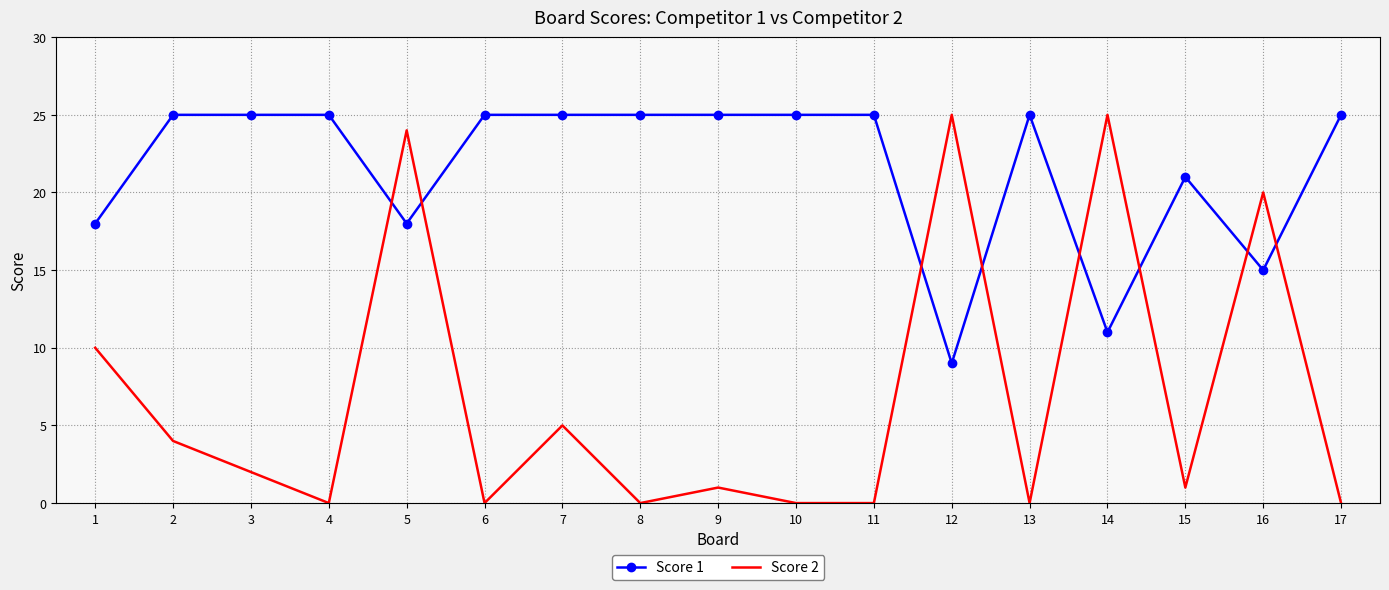

What is the greatest value displayed?

25